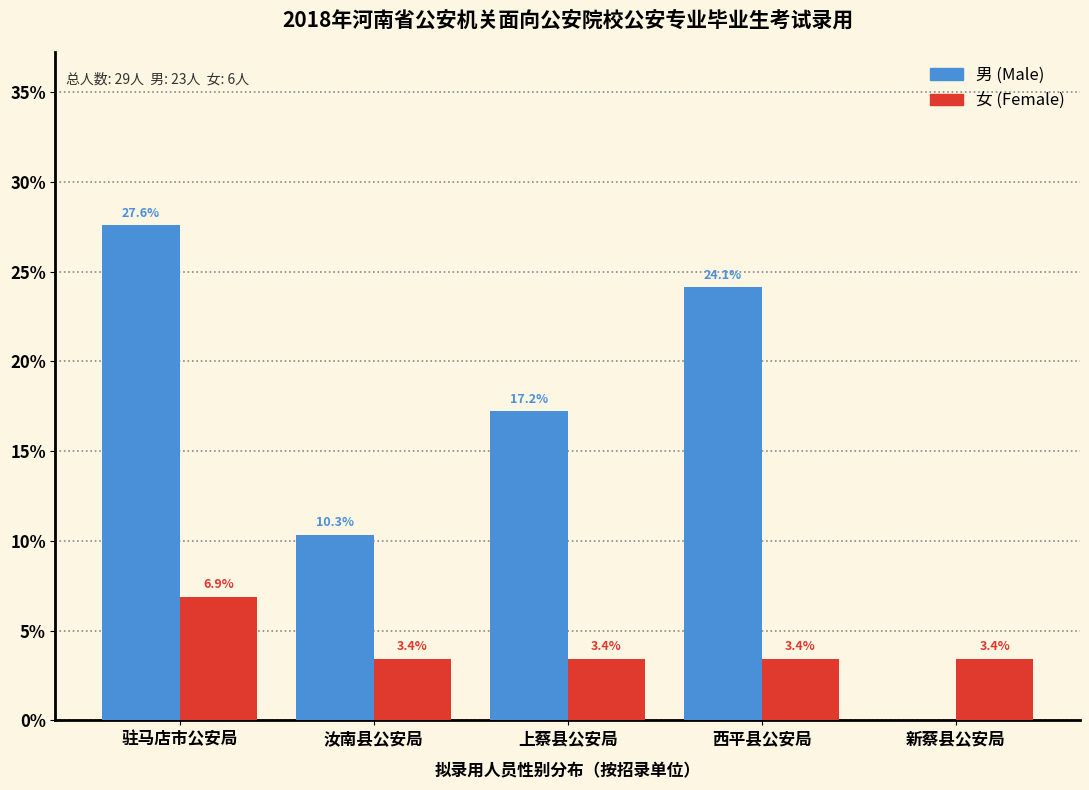

Reading left to right, transcribe all the data shown in this chart.

男: 驻马店市公安局=27.6	汝南县公安局=10.3	上蔡县公安局=17.2	西平县公安局=24.1	新蔡县公安局=0.0
女: 驻马店市公安局=6.9	汝南县公安局=3.4	上蔡县公安局=3.4	西平县公安局=3.4	新蔡县公安局=3.4